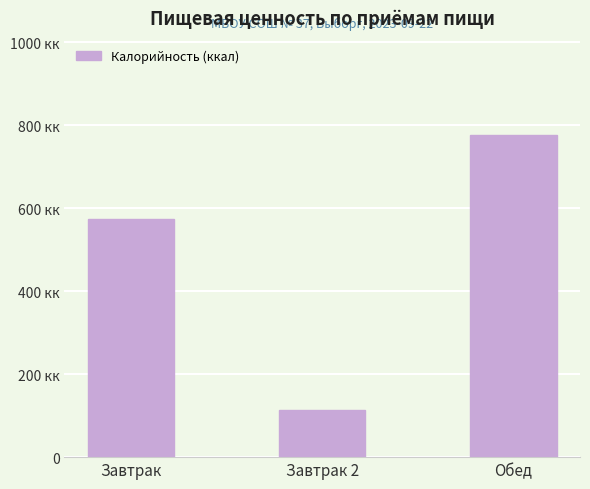

Where does the data first go above 575?

Обед